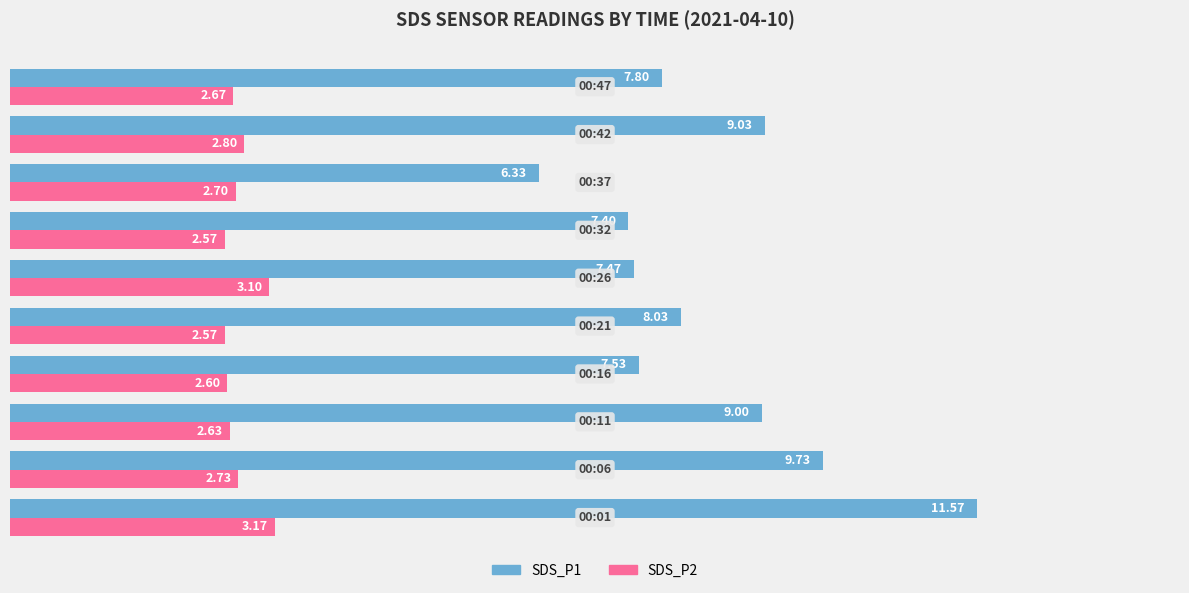

Count the SDS_P2 values in the range 2 to 3.

8